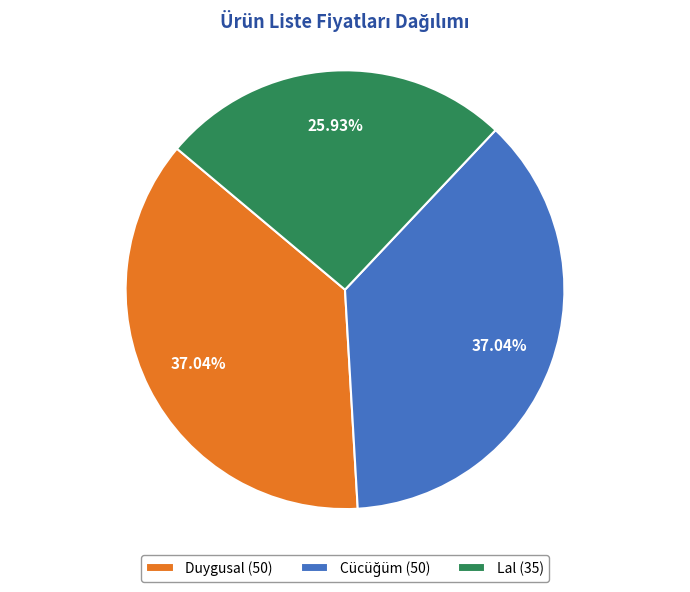

To the nearest percent, what is the average slice percentage?

33%